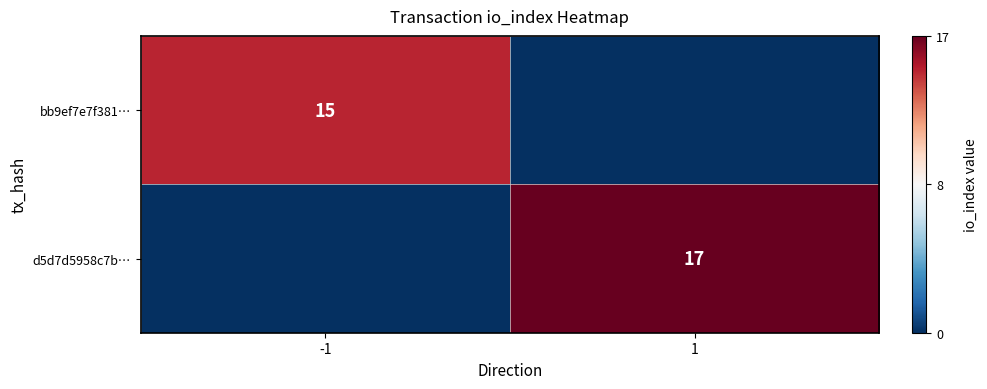

At 1, list the series in order from largest to smallest.

d5d7d5958c7b…, bb9ef7e7f381…